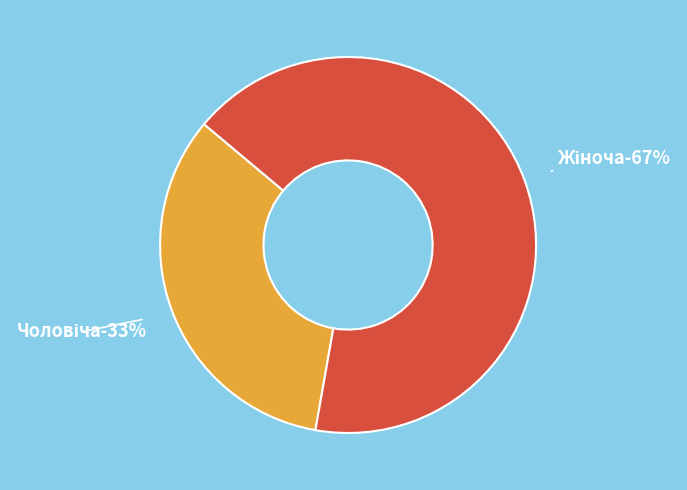

How many slices are in this pie chart?

2